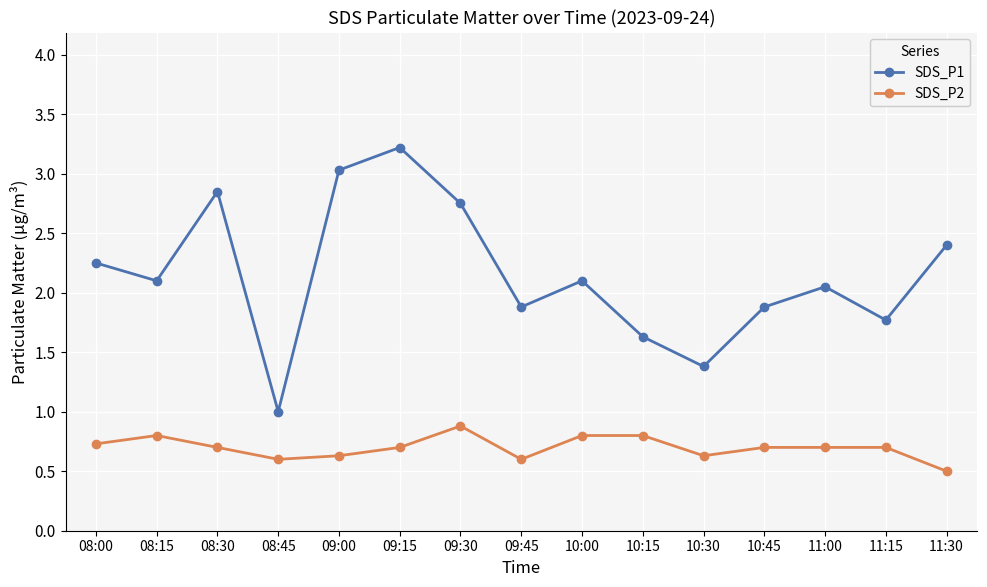

What is the label of the 8th point from the right?

09:45